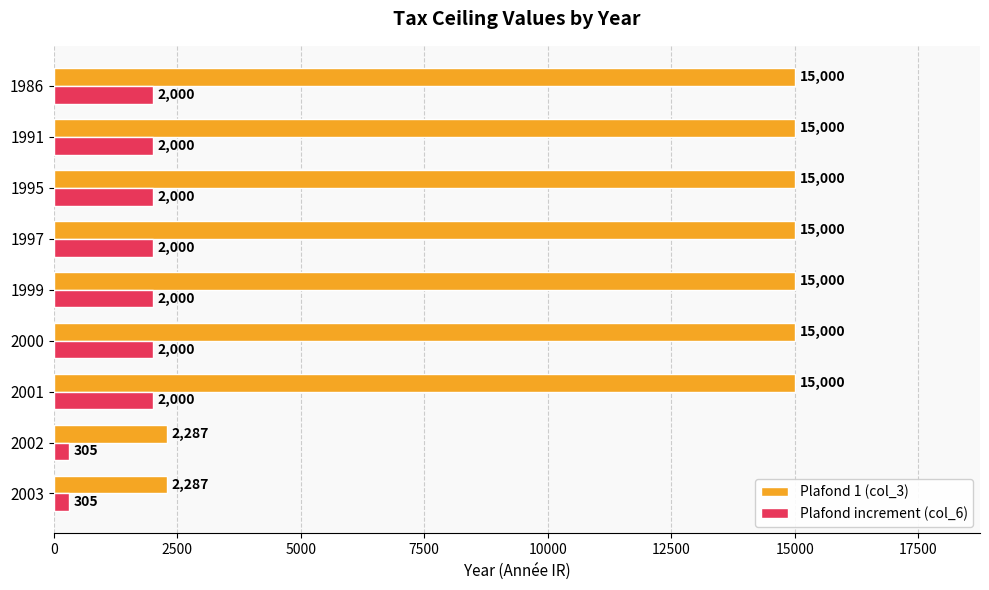

The value of Plafond increment (col_6) at 1997 is 3219. True or false?

False